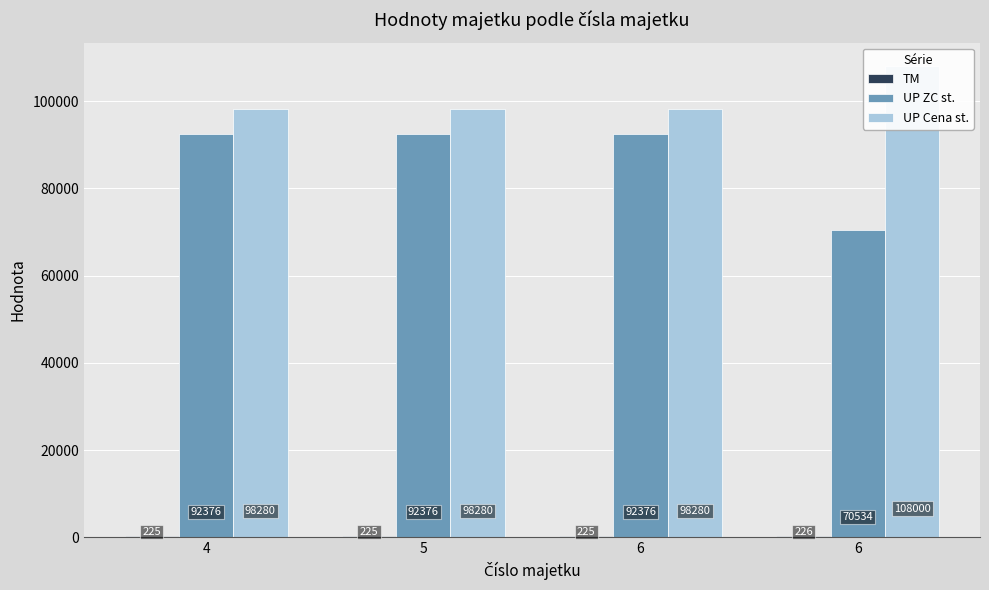

How many values in the UP ZC st. series are below 92376?

1